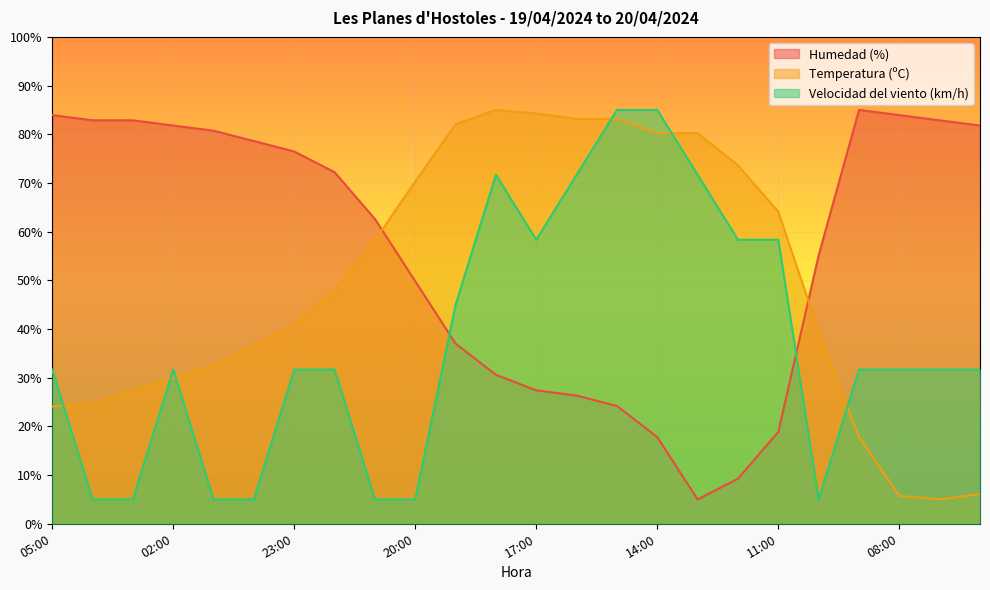

Does the chart display data point markers on the line(s)?

No